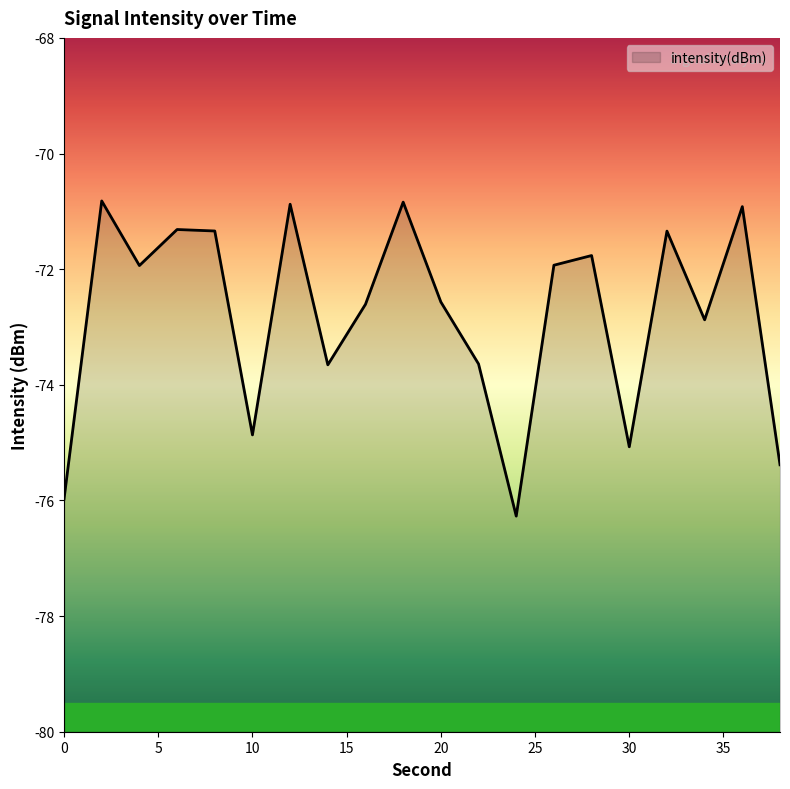

List the labels in order of value, smallest first.

24, 0, 38, 30, 10, 14, 22, 34, 16, 20, 4, 26, 28, 32, 8, 6, 36, 12, 18, 2